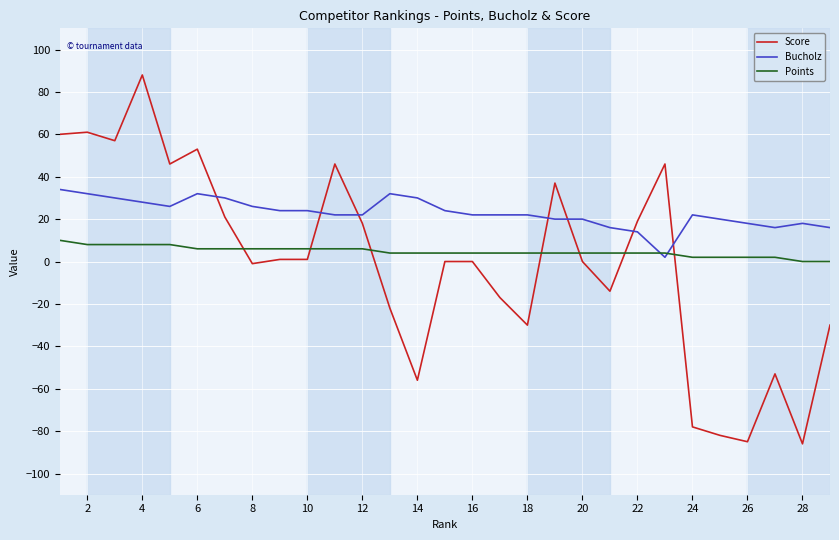

List the series in order of their peak value, highest first.

Score, Bucholz, Points